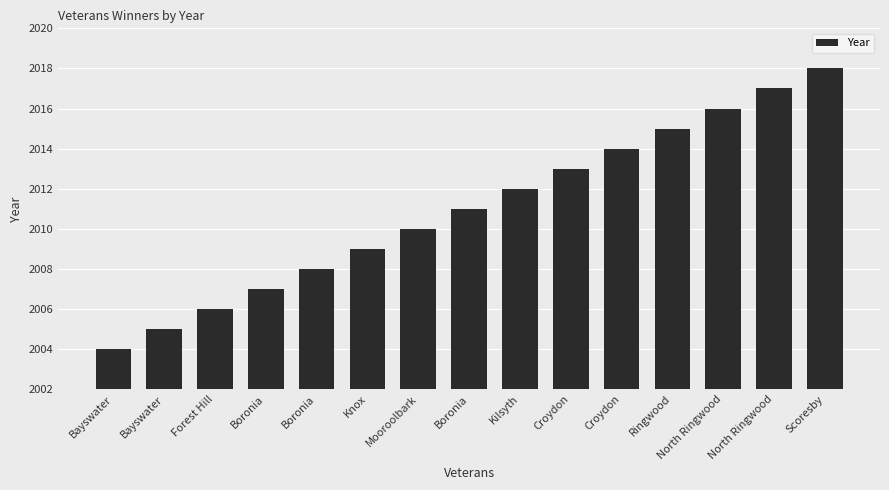

How many bars are there in total?

15